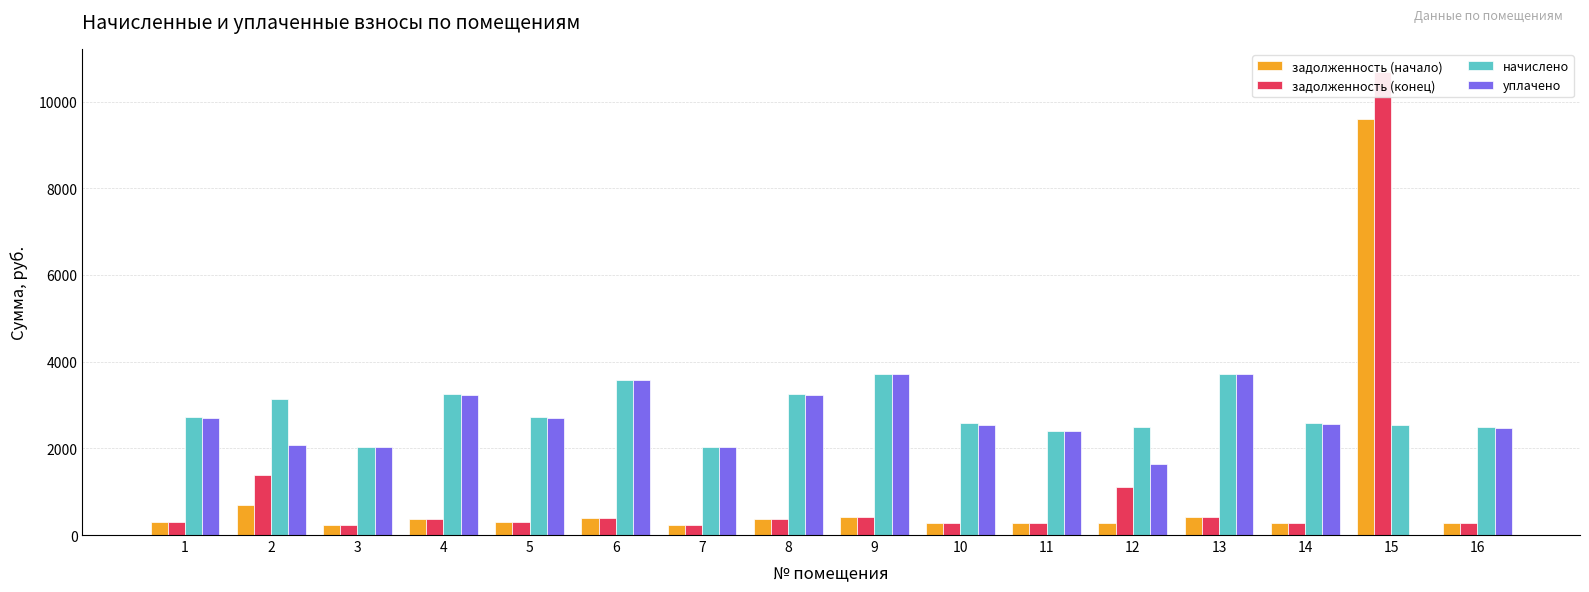

True or false: начислено has a value of 3568.3 at 5.

False